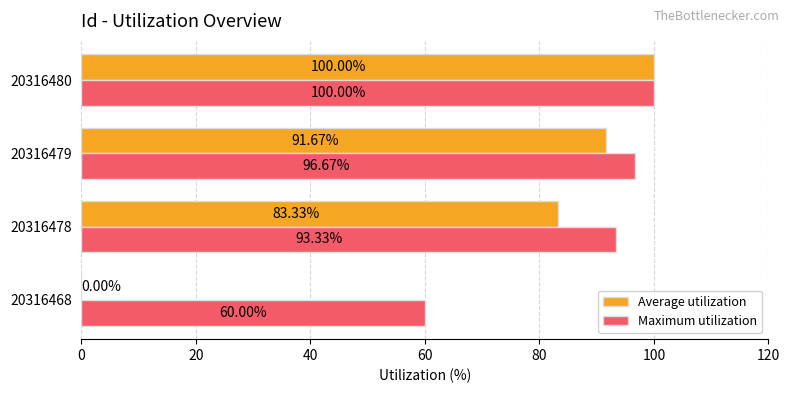

Between 20316478 and 20316479, which series saw the biggest shift?

Average utilization